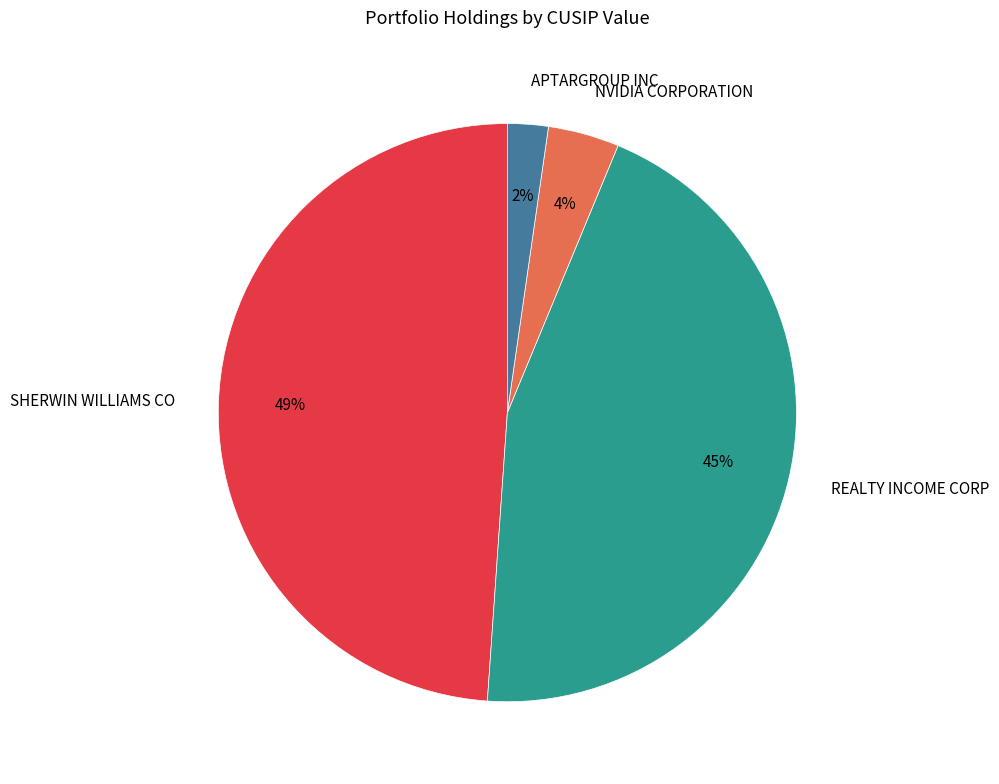

Which category has the smallest portion of the pie?

APTARGROUP INC